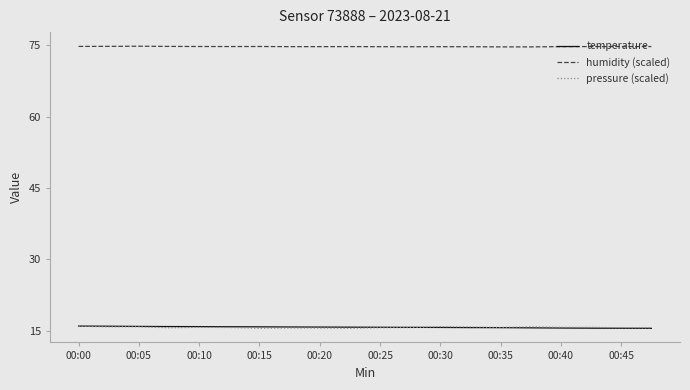

Which series has the largest total across all categories?

humidity (scaled)